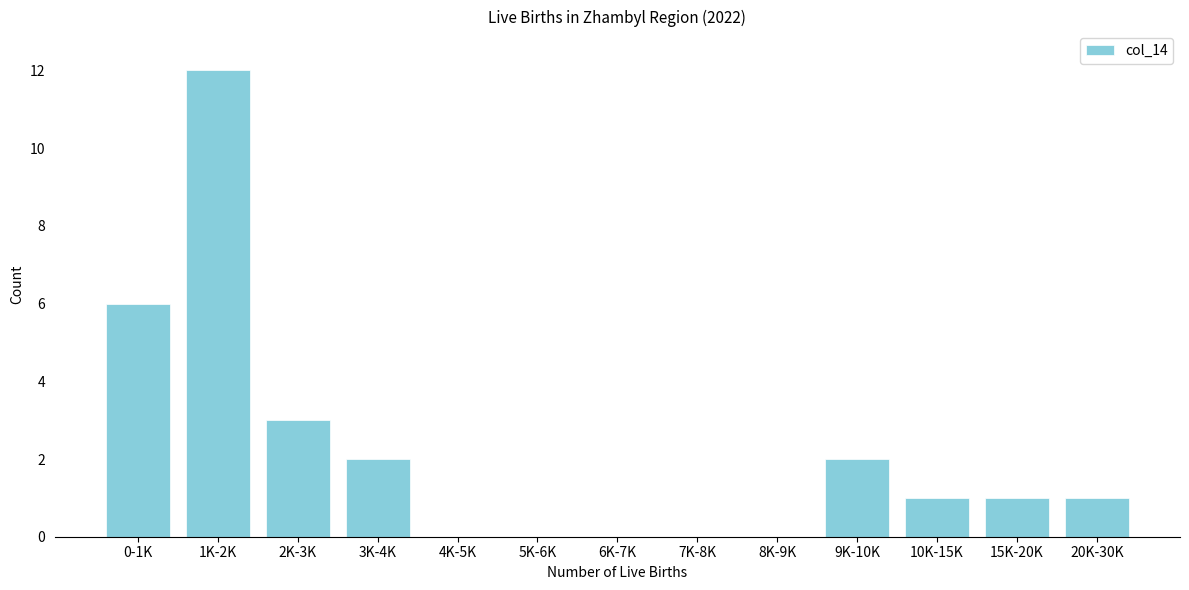

Reading right to left, transcribe all the data shown in this chart.

20K-30K=1	15K-20K=1	10K-15K=1	9K-10K=2	8K-9K=0	7K-8K=0	6K-7K=0	5K-6K=0	4K-5K=0	3K-4K=2	2K-3K=3	1K-2K=12	0-1K=6